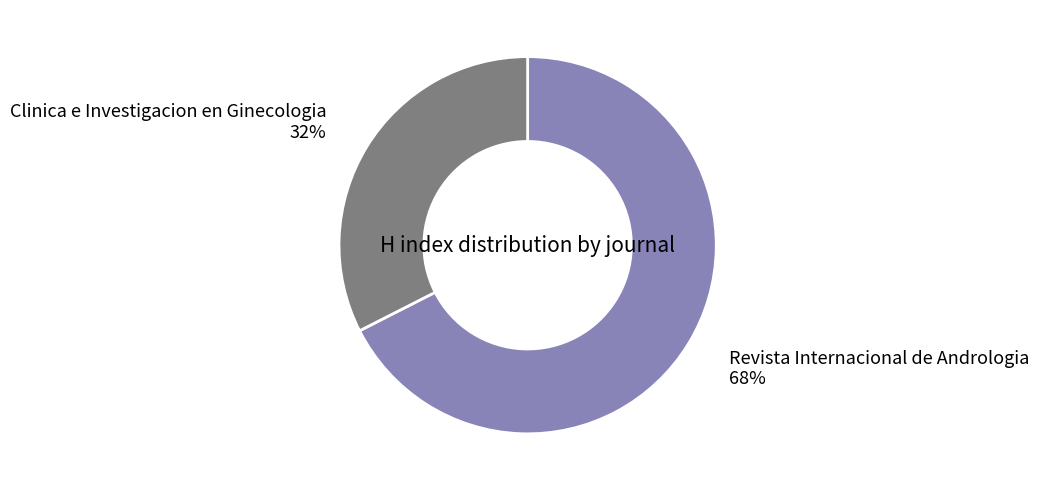

Which slice is the largest?

Revista Internacional de Andrologia